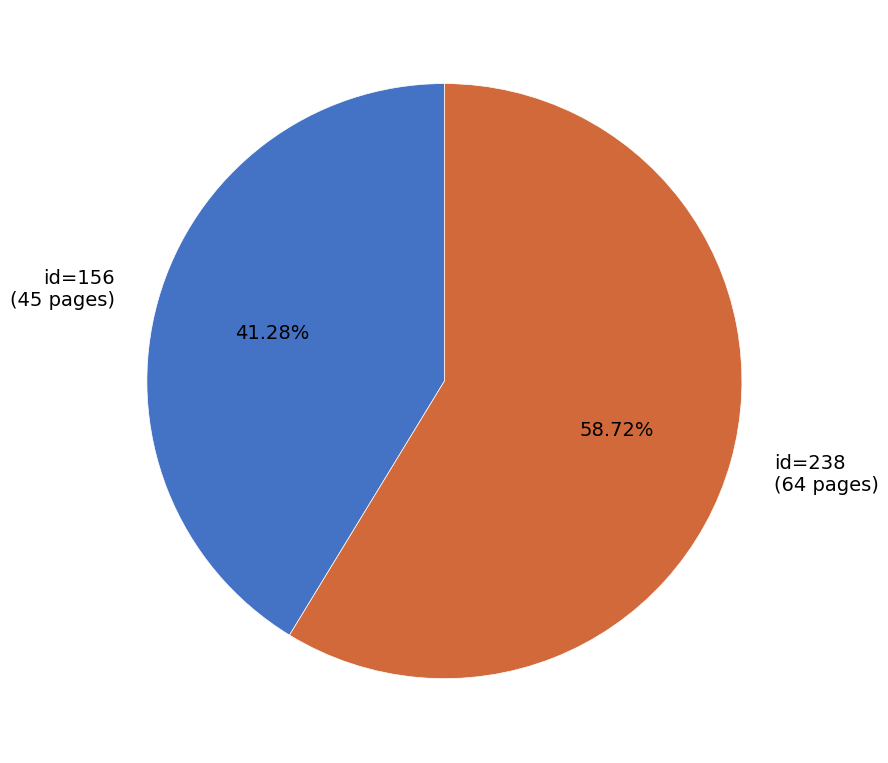

Between id=156 (45 pages) and id=238 (64 pages), which is larger?

id=238 (64 pages)